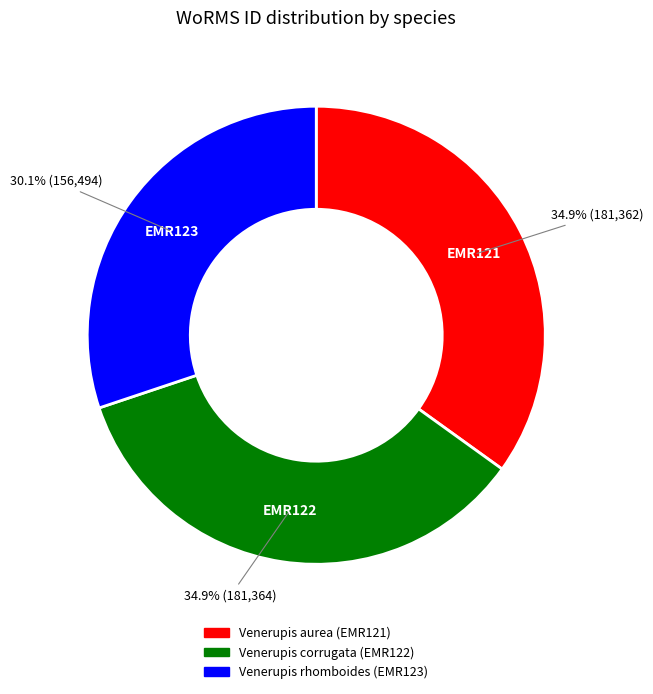

Combined, what portion of the pie is Venerupis aurea (EMR121) and Venerupis rhomboides (EMR123)?

65.1%